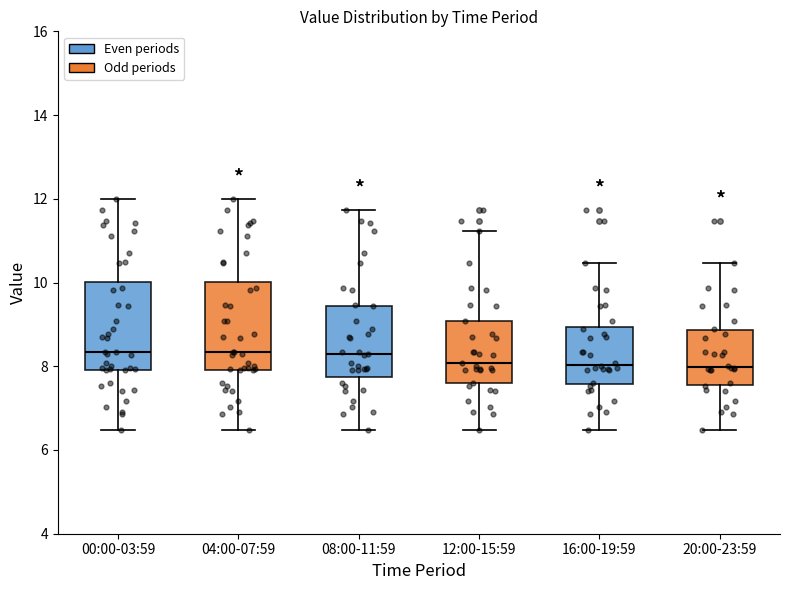

Reading left to right, read every box against the y-axis: the position of its median line, the range the box covers, and the ends of its whiskers. The values are not printed on the chart, so give them approximately, as read against the axis.

00:00-03:59: median 8.4, box 8.0 to 10.0, whiskers 6.4 to 12.0
04:00-07:59: median 8.4, box 8.0 to 10.0, whiskers 6.4 to 12.0
08:00-11:59: median 8.4, box 7.8 to 9.4, whiskers 6.4 to 11.8
12:00-15:59: median 8.0, box 7.6 to 9.0, whiskers 6.4 to 11.2
16:00-19:59: median 8.0, box 7.6 to 9.0, whiskers 6.4 to 10.4
20:00-23:59: median 8.0, box 7.6 to 8.8, whiskers 6.4 to 10.4